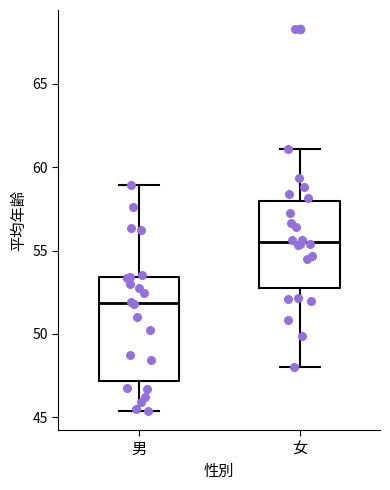

Reading left to right, transcribe this box plot: for each box, give where its median line is, the range the box spans, and where its two whiskers end, as read against the y-axis. The values are not printed on the chart, so give them approximately, as read against the axis.

男: median 52.0, box 47.0 to 53.5, whiskers 45.5 to 59.0
女: median 55.5, box 53.0 to 58.0, whiskers 48.0 to 61.0